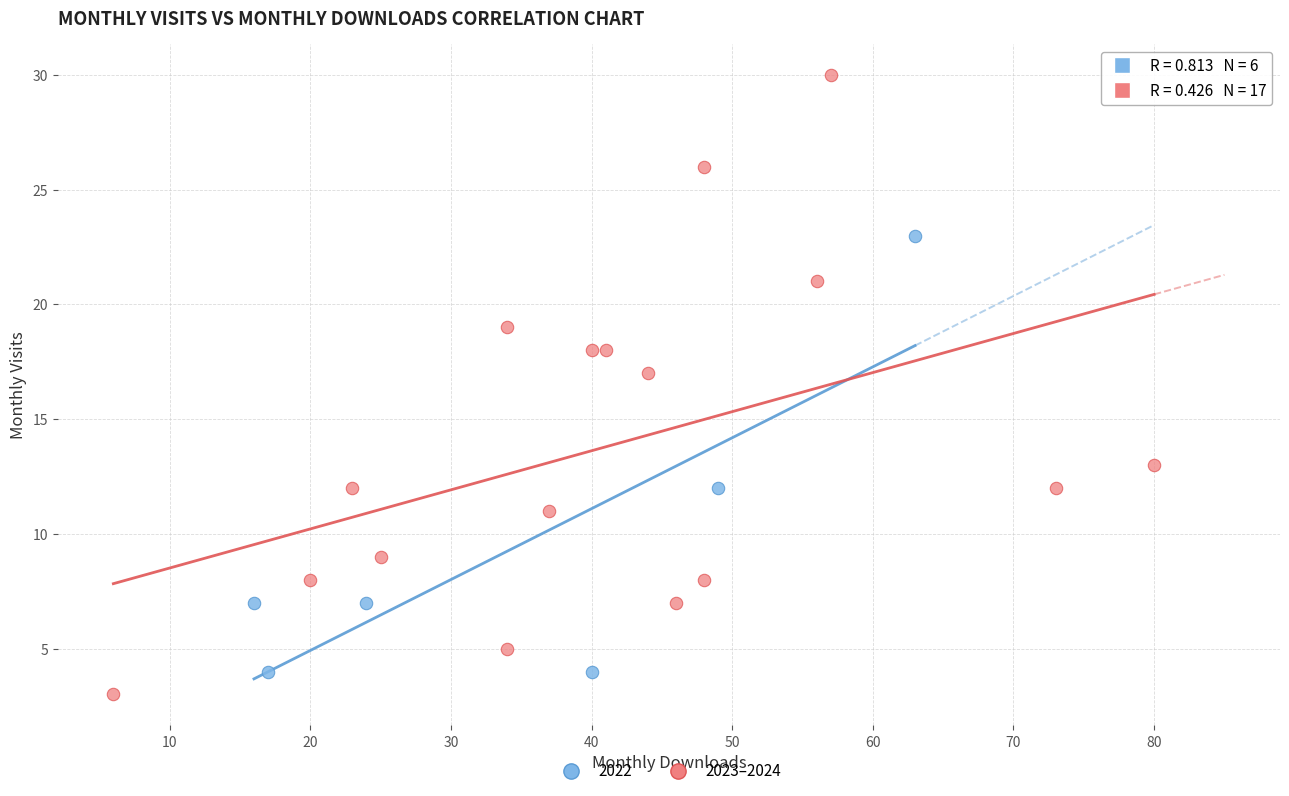

Which series has the largest Y range (max minus min)?

2023–2024